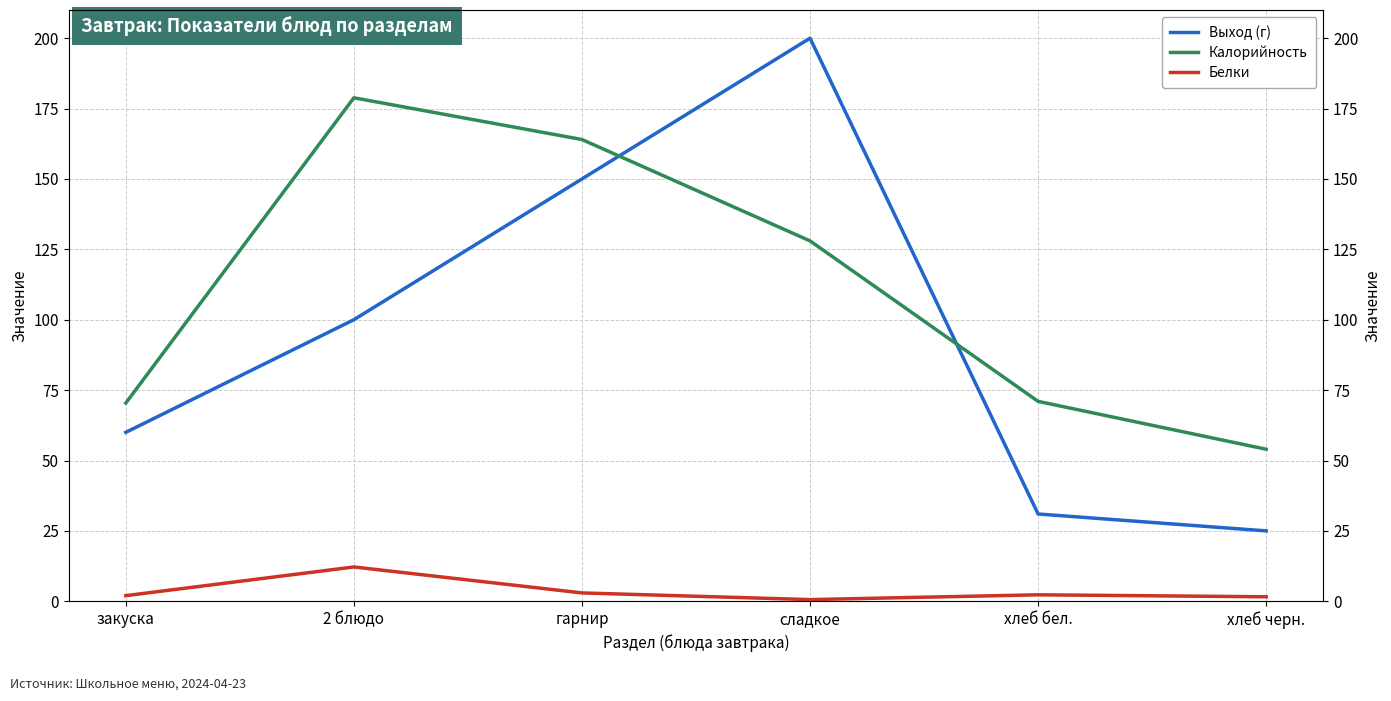

What is the total value across all series at сладкое?

328.6